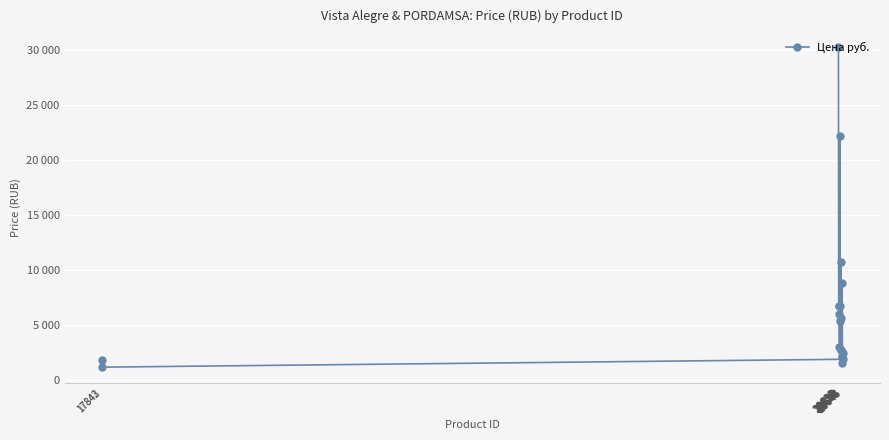

Where is the data nearest to the value 15704?

20638